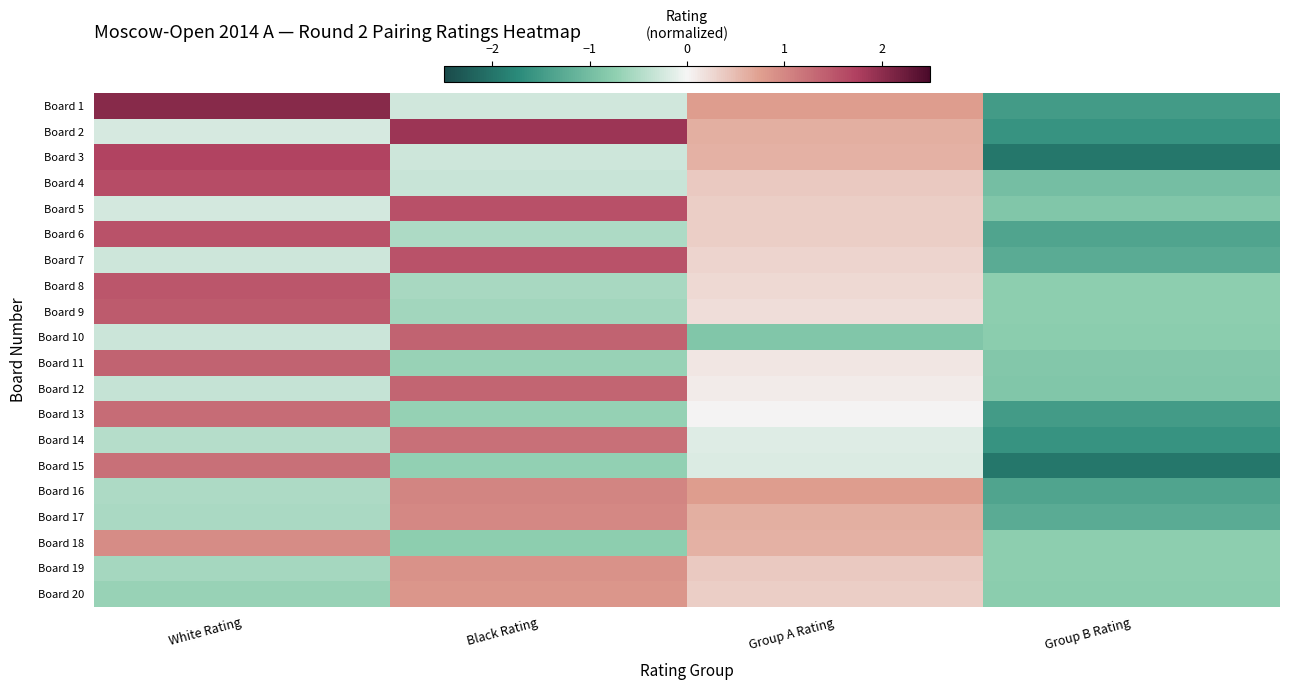

Reading left to right, extract all data points from this chart.

Board 1: White Rating=2.0	Black Rating=-0.3	Group A Rating=0.8	Group B Rating=-1.5
Board 2: White Rating=-0.2	Black Rating=1.9	Group A Rating=0.6	Group B Rating=-1.6
Board 3: White Rating=1.7	Black Rating=-0.3	Group A Rating=0.6	Group B Rating=-2.0
Board 4: White Rating=1.6	Black Rating=-0.3	Group A Rating=0.4	Group B Rating=-1.0
Board 5: White Rating=-0.2	Black Rating=1.6	Group A Rating=0.3	Group B Rating=-0.9
Board 6: White Rating=1.6	Black Rating=-0.5	Group A Rating=0.3	Group B Rating=-1.4
Board 7: White Rating=-0.3	Black Rating=1.6	Group A Rating=0.3	Group B Rating=-1.3
Board 8: White Rating=1.5	Black Rating=-0.6	Group A Rating=0.3	Group B Rating=-0.8
Board 9: White Rating=1.5	Black Rating=-0.6	Group A Rating=0.2	Group B Rating=-0.7
Board 10: White Rating=-0.3	Black Rating=1.4	Group A Rating=-0.9	Group B Rating=-0.8
Board 11: White Rating=1.4	Black Rating=-0.7	Group A Rating=0.1	Group B Rating=-0.8
Board 12: White Rating=-0.3	Black Rating=1.4	Group A Rating=0.1	Group B Rating=-0.9
Board 13: White Rating=1.3	Black Rating=-0.7	Group A Rating=0.0	Group B Rating=-1.5
Board 14: White Rating=-0.5	Black Rating=1.2	Group A Rating=-0.2	Group B Rating=-1.6
Board 15: White Rating=1.2	Black Rating=-0.7	Group A Rating=-0.2	Group B Rating=-2.0
Board 16: White Rating=-0.5	Black Rating=1.0	Group A Rating=0.8	Group B Rating=-1.4
Board 17: White Rating=-0.5	Black Rating=1.0	Group A Rating=0.6	Group B Rating=-1.3
Board 18: White Rating=1.0	Black Rating=-0.7	Group A Rating=0.6	Group B Rating=-0.8
Board 19: White Rating=-0.6	Black Rating=0.9	Group A Rating=0.4	Group B Rating=-0.7
Board 20: White Rating=-0.7	Black Rating=0.8	Group A Rating=0.3	Group B Rating=-0.8